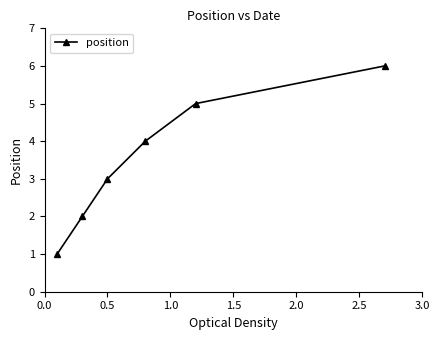

What is the difference between the second highest and second lowest values?

3